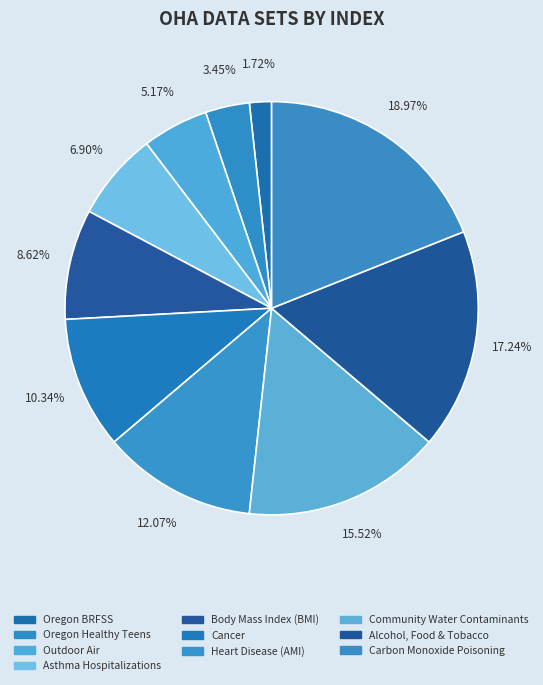

Count the number of slices in the pie.

10